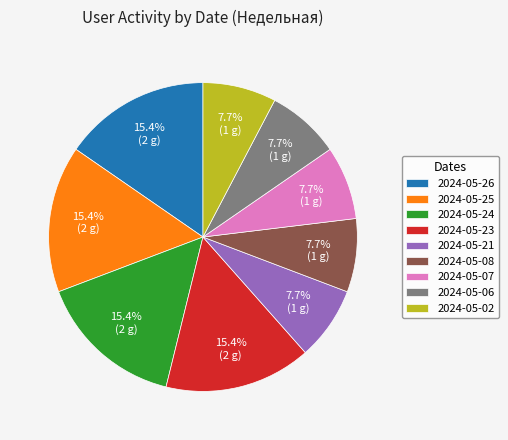

How many slices are in this pie chart?

9